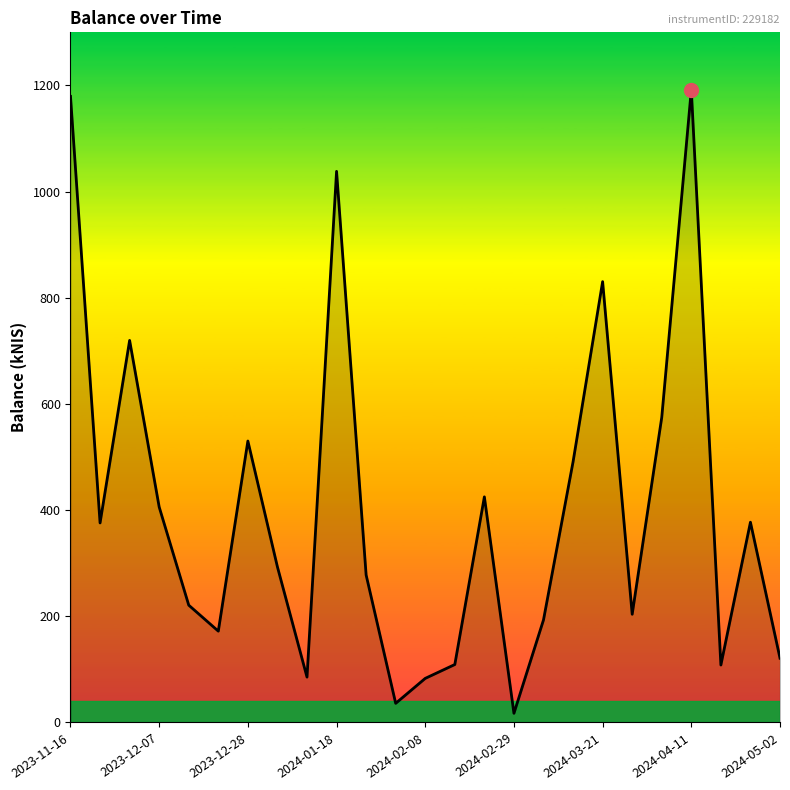

How many lines are shown in the chart?

1